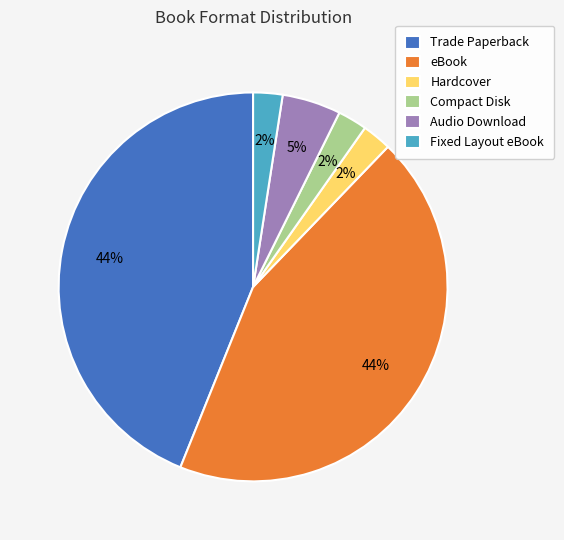

To the nearest percent, what portion does Trade Paperback represent?

44%